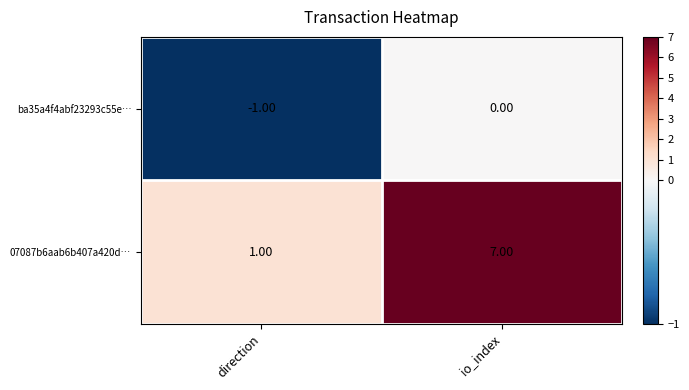

Count the number of data series in this chart.

2